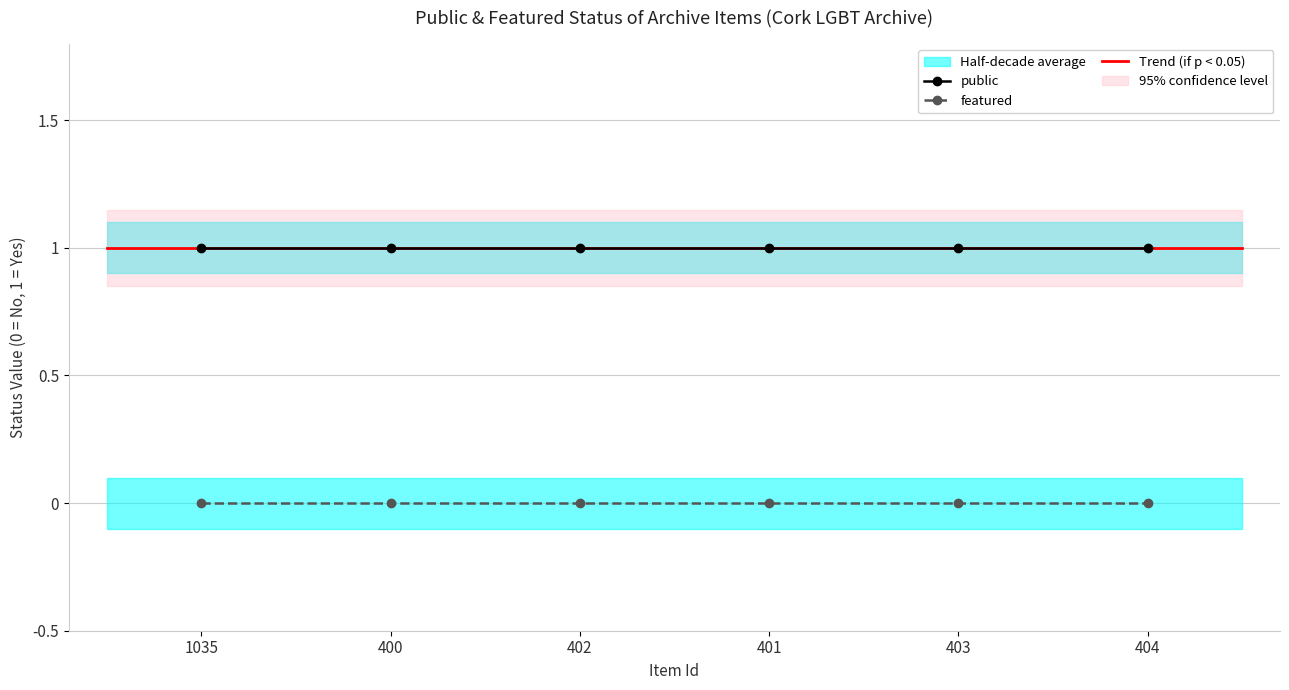

What is the label of the 4th point from the right?

402